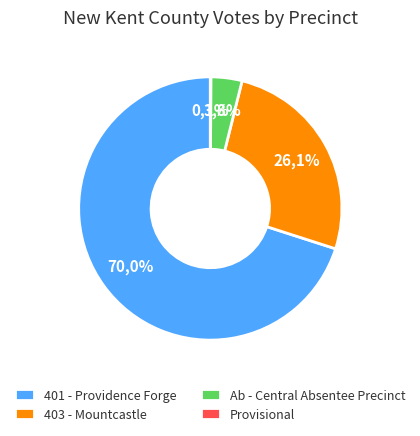

Combined, do 401 - Providence Forge and Provisional account for over 50%?

Yes